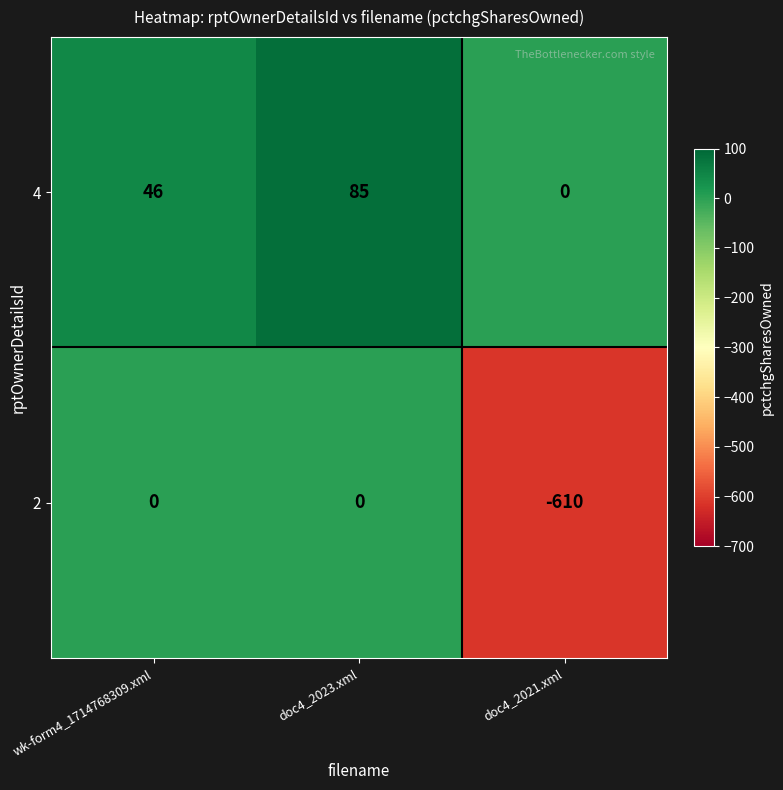

Is it true that 2 equals -277 at doc4_2021.xml?

False